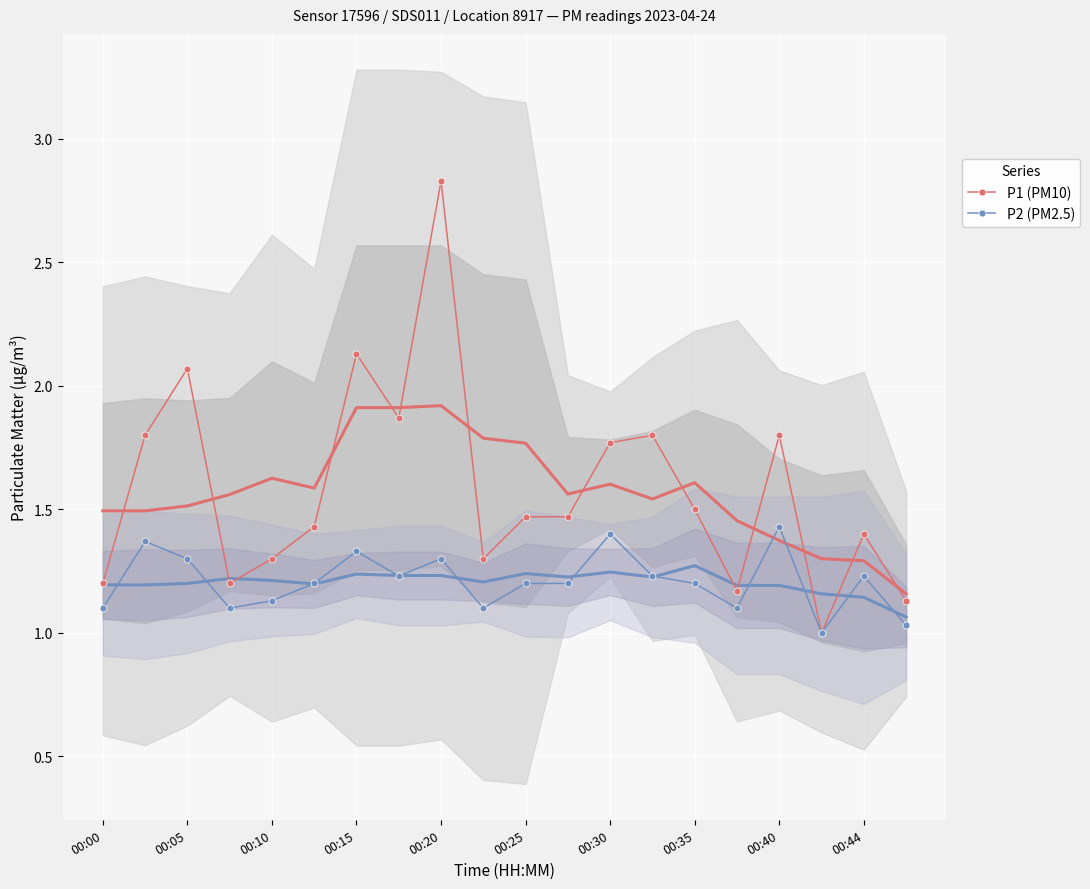

True or false: P1 (PM10) and P2 (PM2.5) intersect in this chart.

False